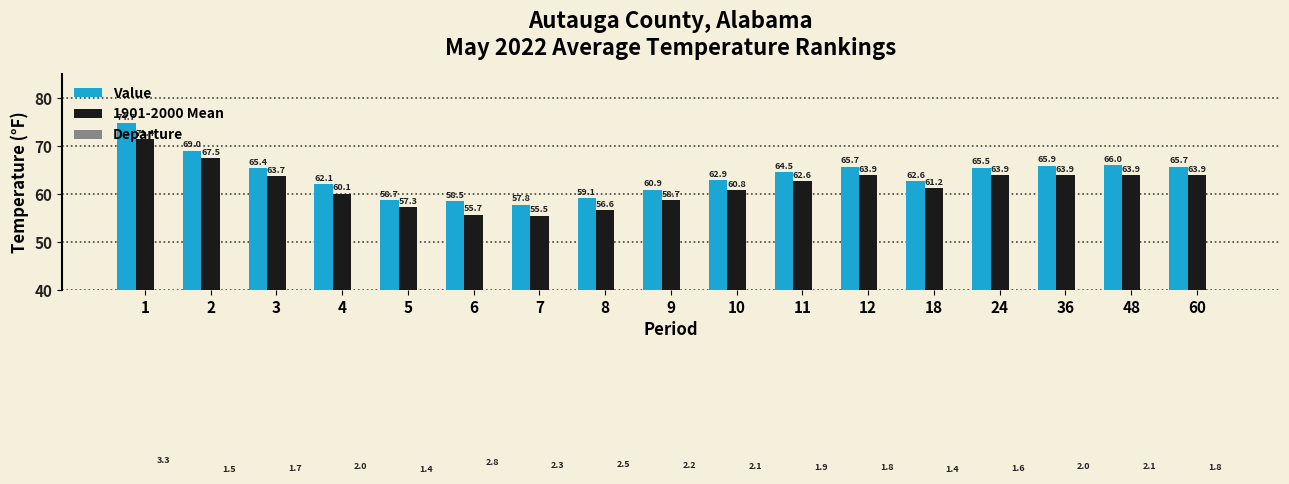

What is the value of the 1901-2000 Mean bar at the 11th from the left?

62.6